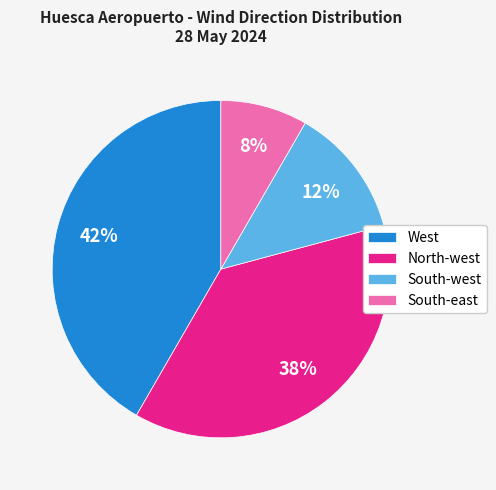

Is the sum of West and South-west greater than half?

Yes